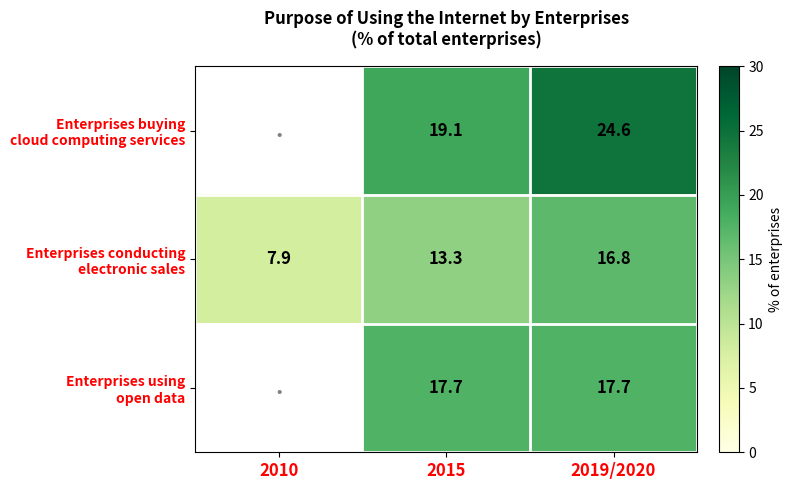

How many data points does each series have?

3